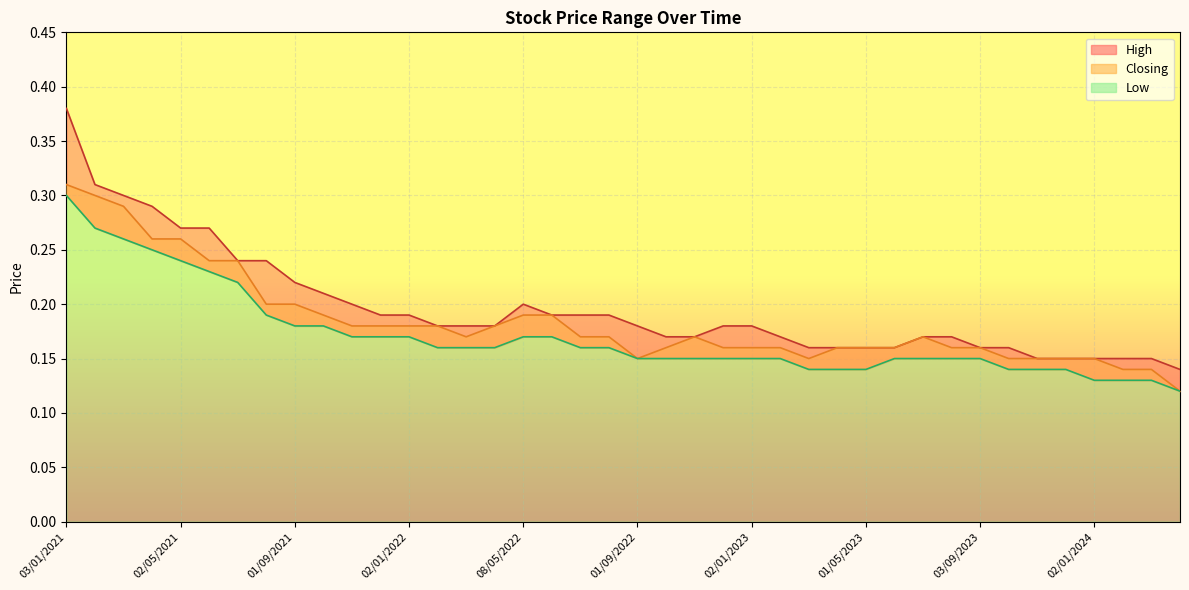

What are all the series names shown in the legend?

High, Closing, Low